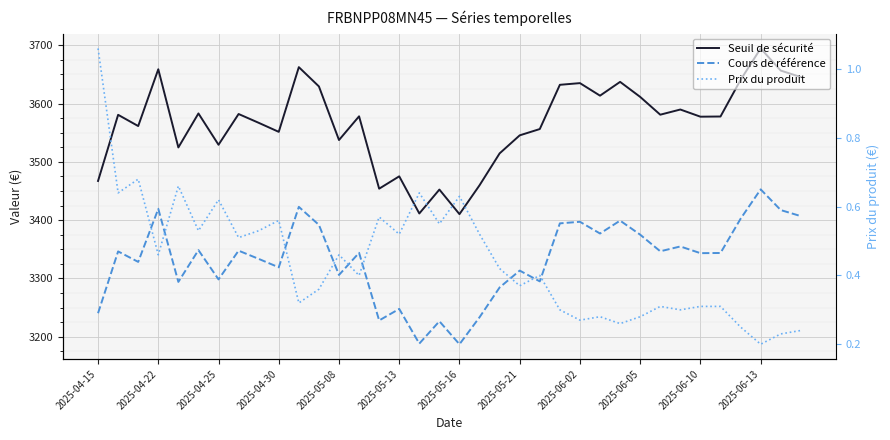

True or false: Prix du produit has more than 1 interior local peaks.

True